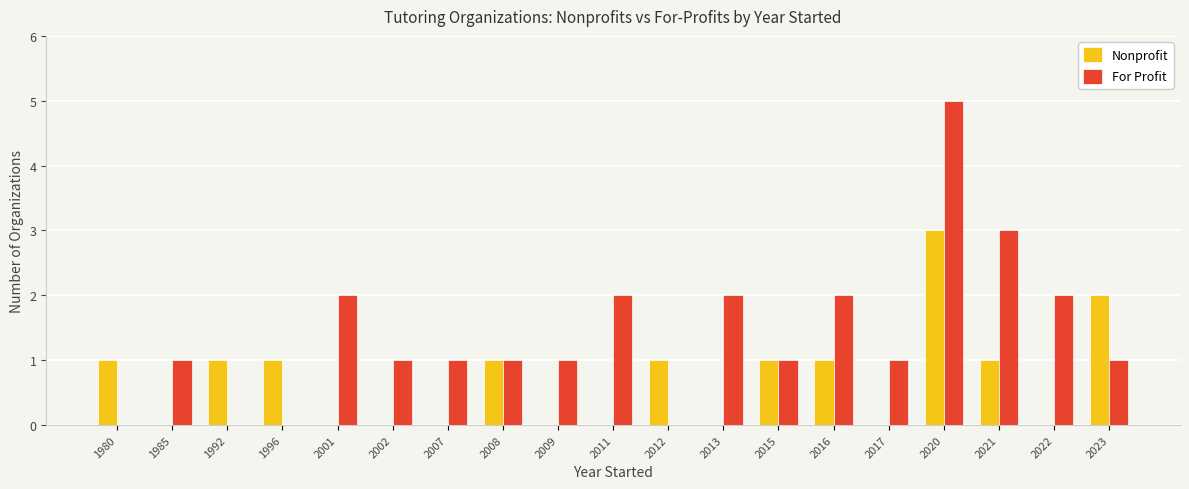

At which category does the chart reach its peak across all series?

2020